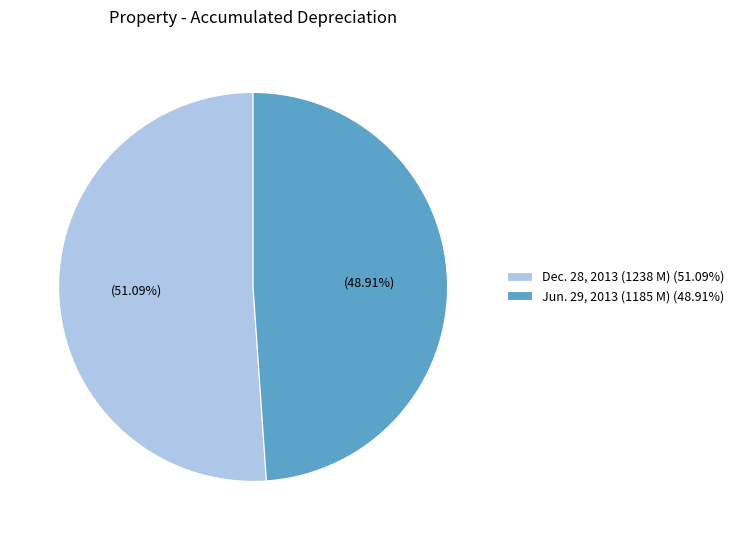

What percentage is the Dec. 28, 2013 slice, to the nearest percent?

51%